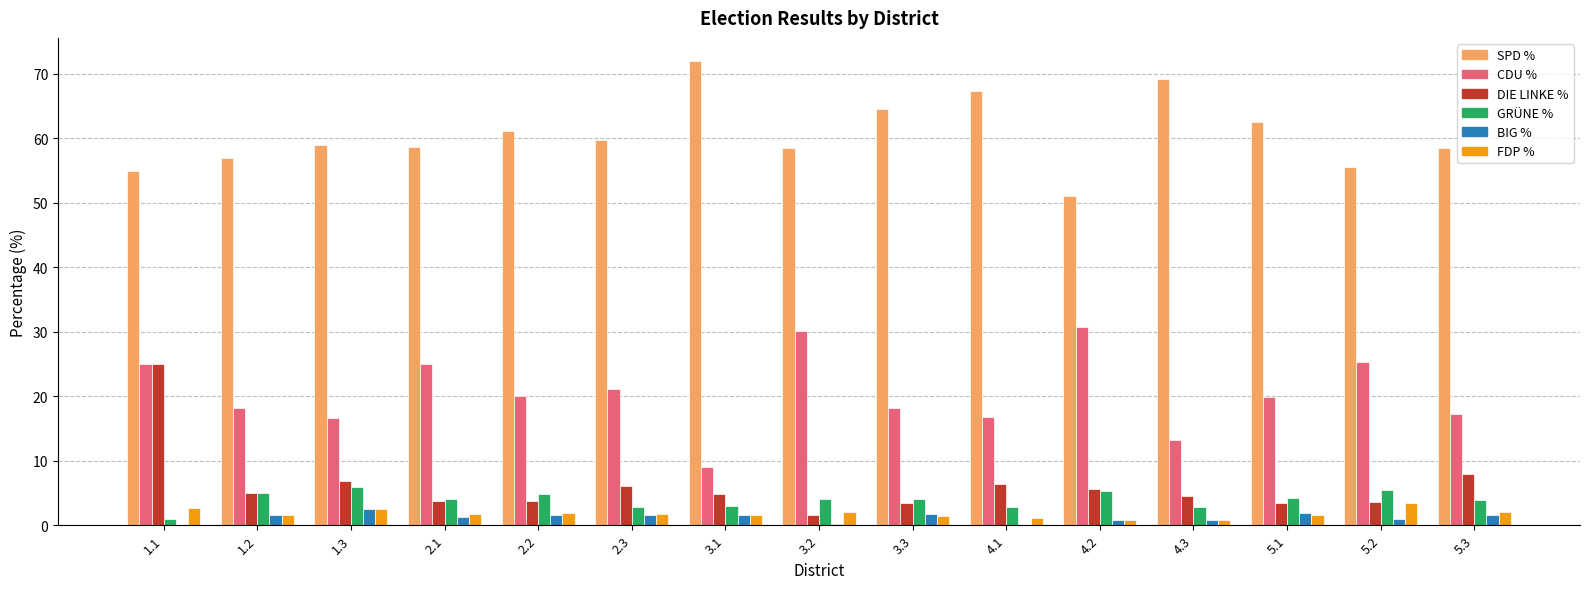

At which category is the sum across all series the highest?

1.1